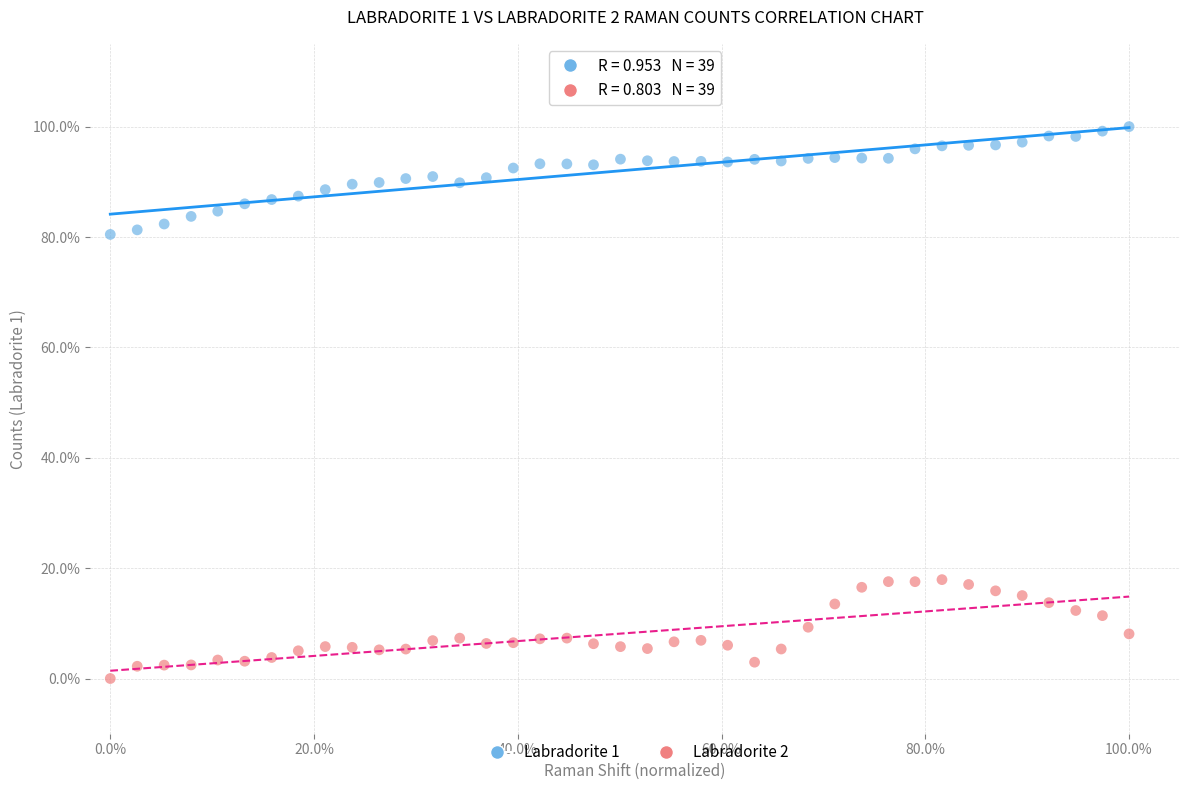

What are all the series names shown in the legend?

Labradorite 1, Labradorite 2